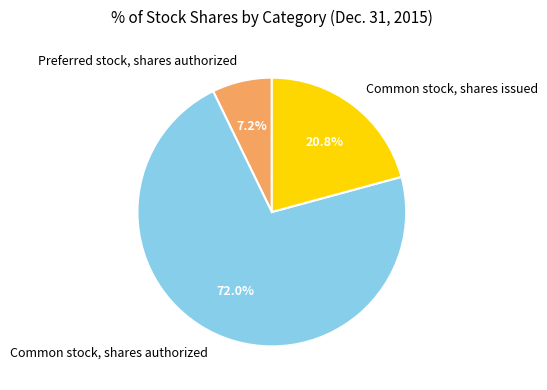

Between Common stock, shares issued and Preferred stock, shares authorized, which is larger?

Common stock, shares issued